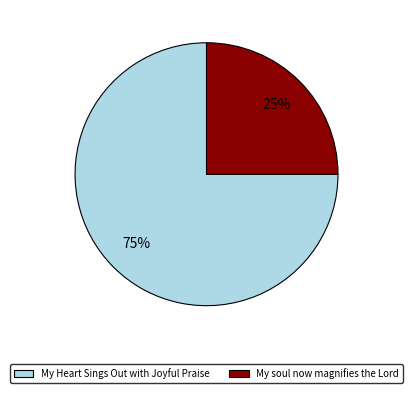

How many segments does this pie chart have?

2